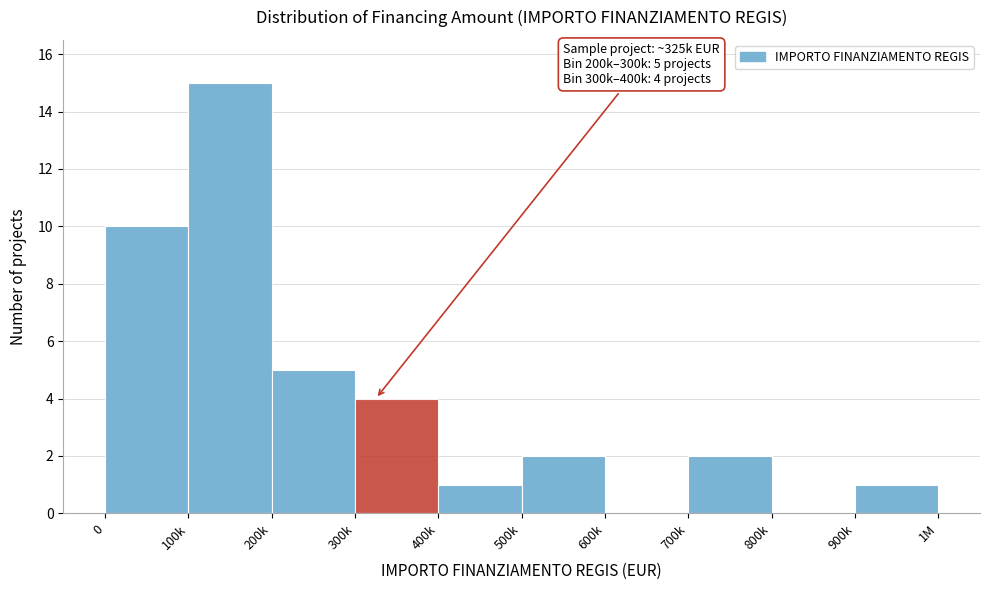

Reading left to right, list all the values displayed in this chart.

0=10	100k=15	200k=5	300k=4	400k=1	500k=2	600k=0	700k=2	800k=0	900k=1